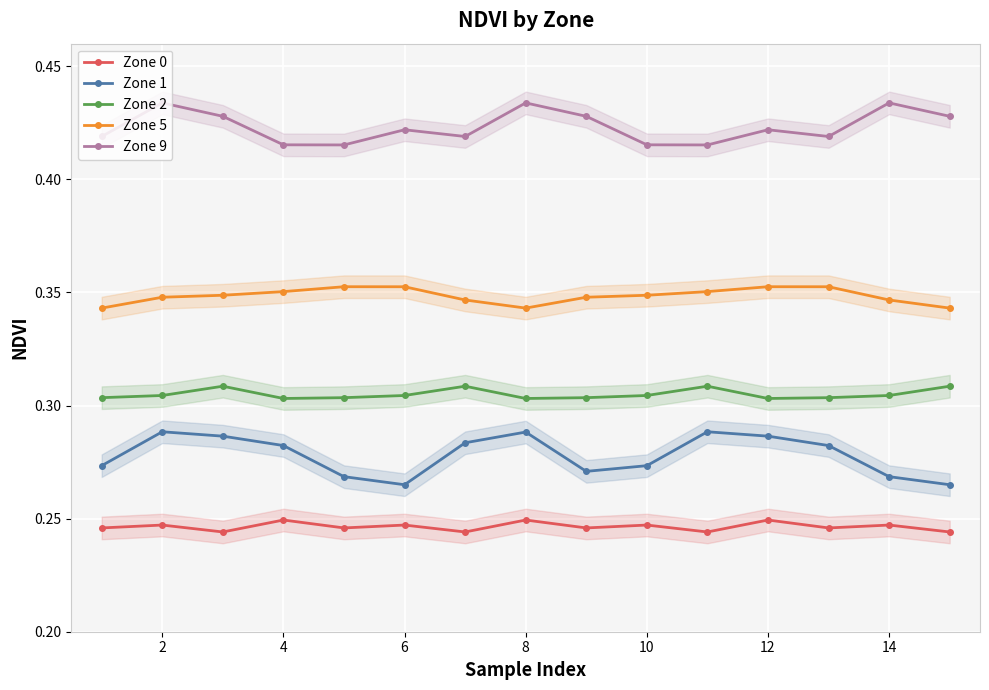

Which series has the largest total across all categories?

Zone 9